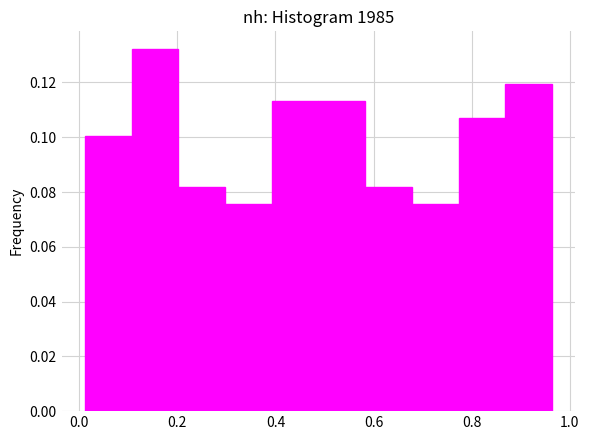

Reading left to right, list every bar in this chart as the range it spans on the x-axis followed by its height. Neither the bar edges nor the heights are printed on the chart, so give them approximately, as read against the axes.

0.02 to 0.10: 0.100
0.10 to 0.20: 0.132
0.20 to 0.30: 0.082
0.30 to 0.40: 0.076
0.40 to 0.48: 0.114
0.48 to 0.58: 0.114
0.58 to 0.68: 0.082
0.68 to 0.78: 0.076
0.78 to 0.86: 0.106
0.86 to 0.96: 0.120